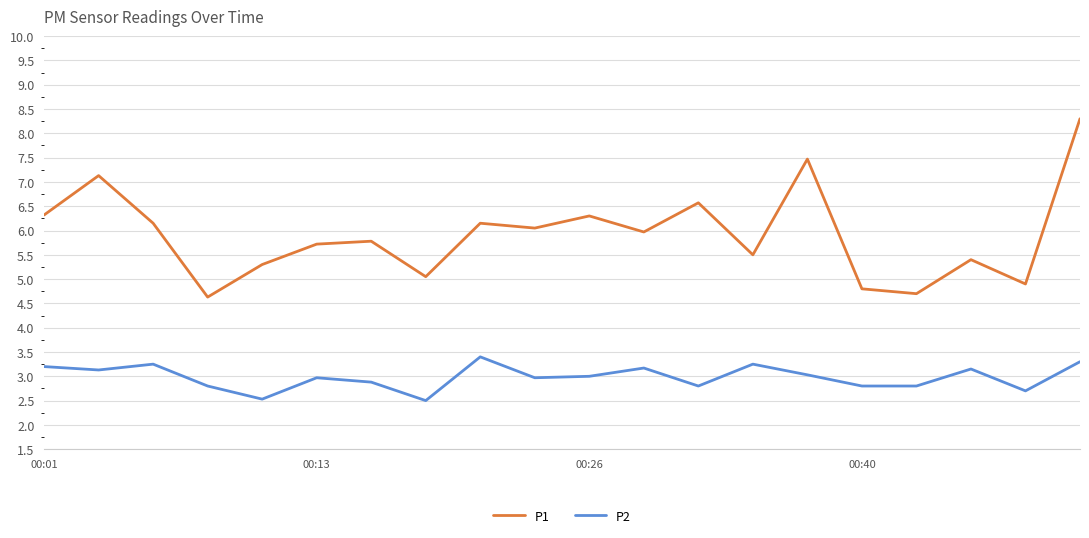

True or false: P2 and P1 intersect in this chart.

False